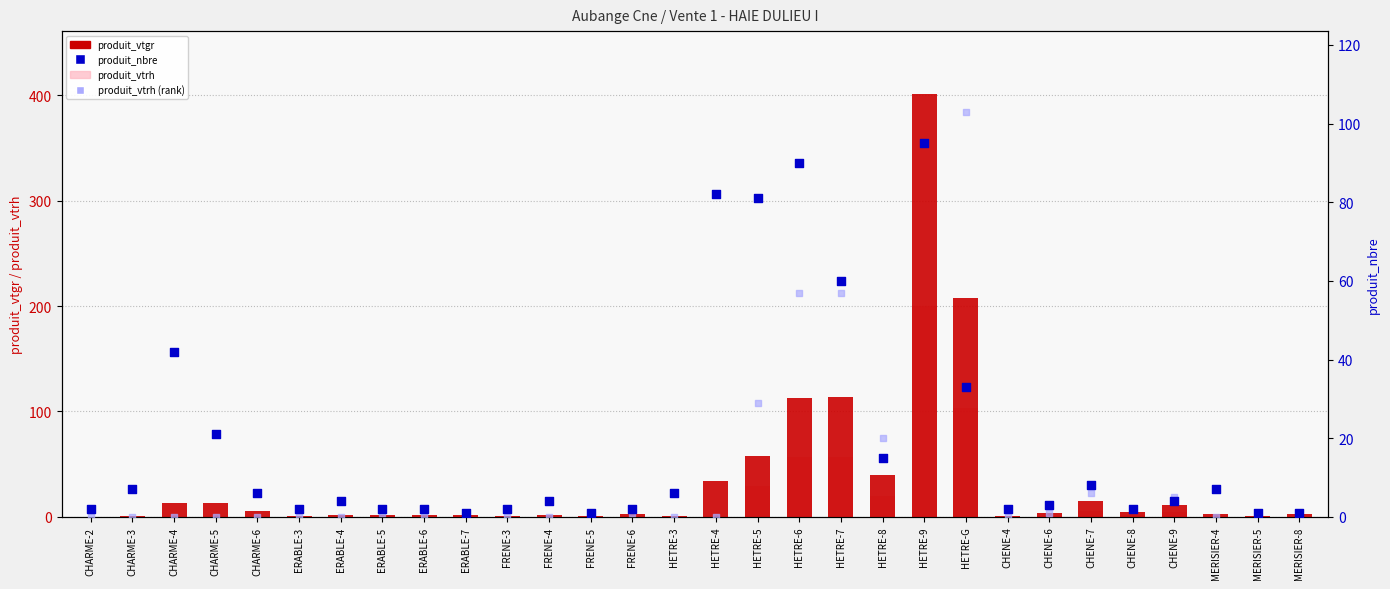

At which category is the sum across all series the highest?

HETRE-9